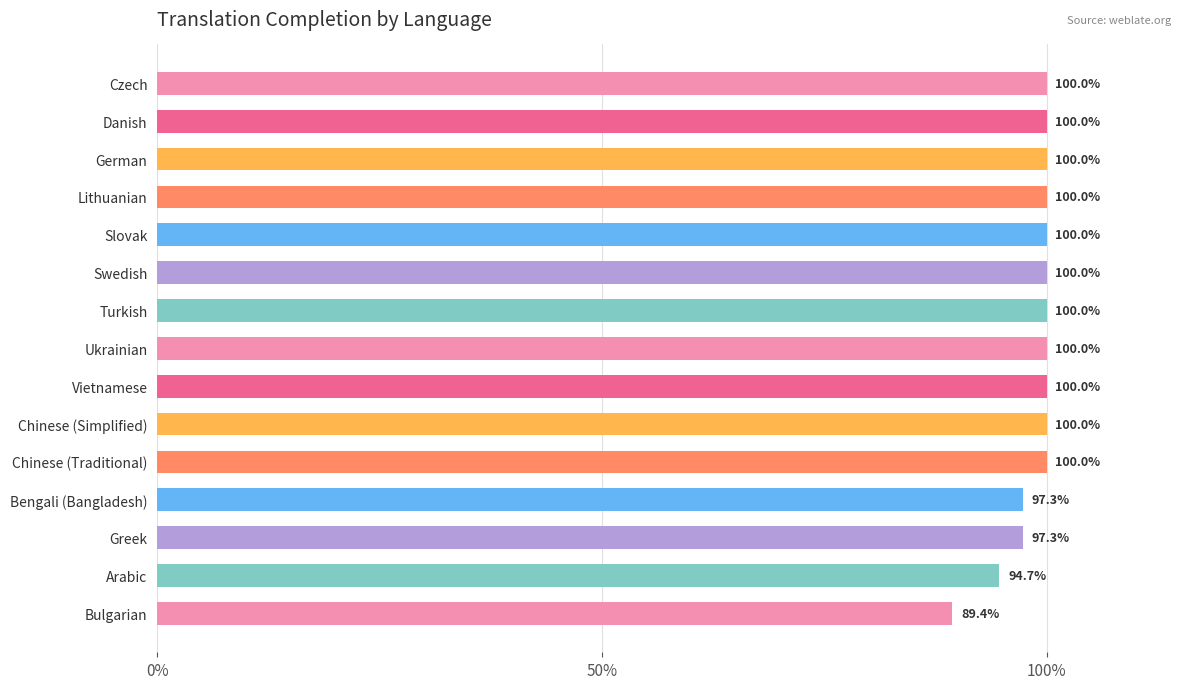

Which label corresponds to the smallest value in the chart?

Bulgarian